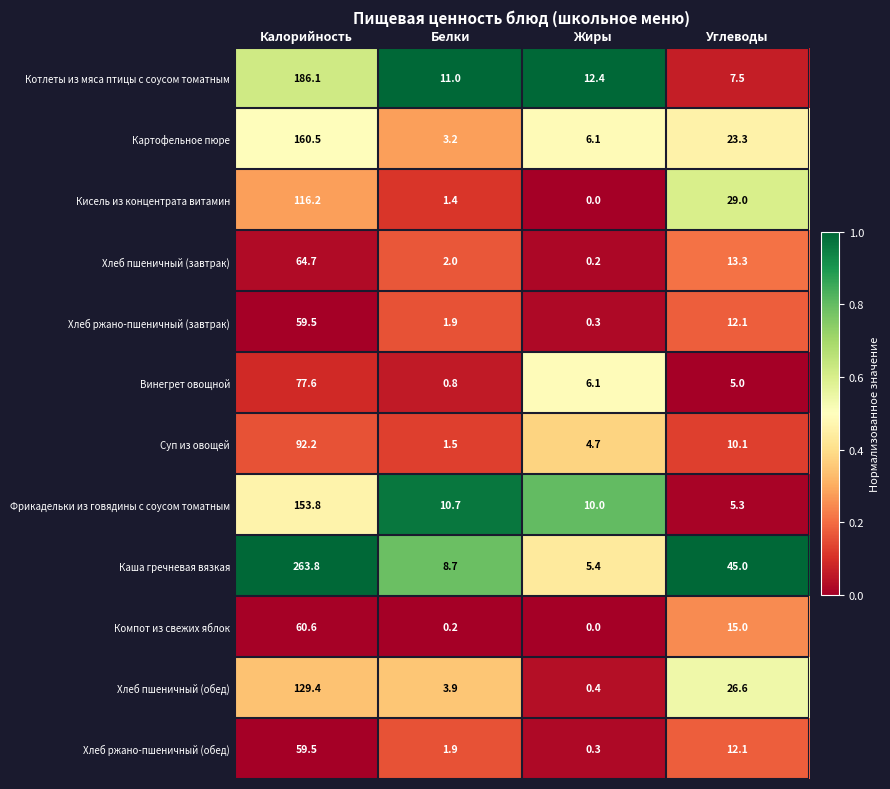

Is the value of Каша гречневая вязкая at Жиры greater than the value of Суп из овощей at Калорийность?

No